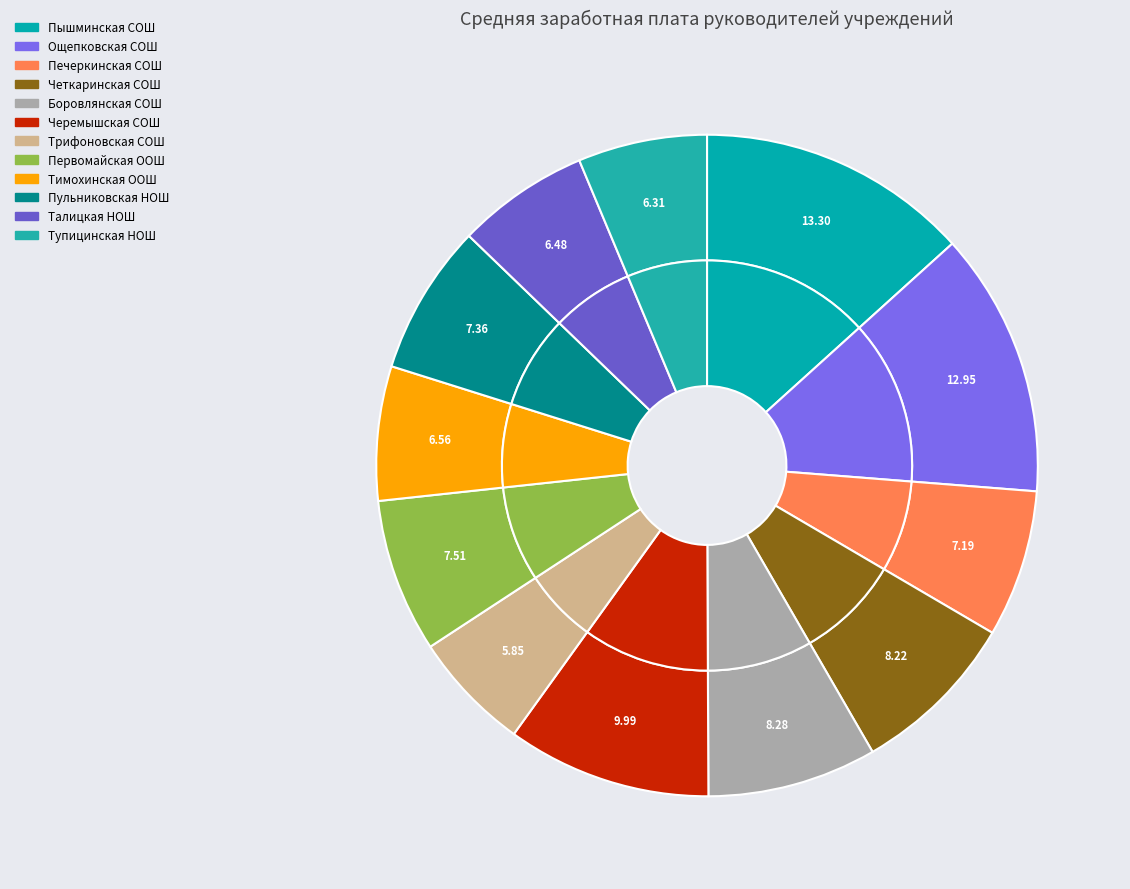

To the nearest percent, what is the average slice percentage?

8%